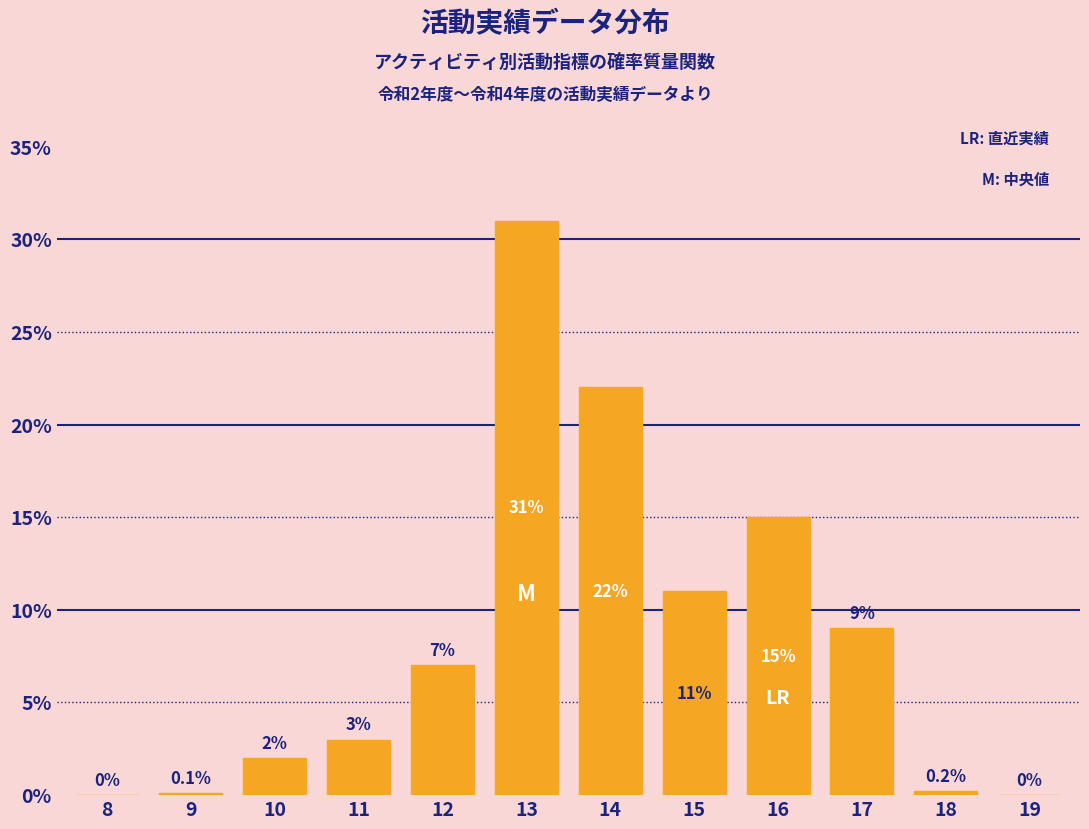

Reading right to left, extract all data points from this chart.

19=0.0	18=0.2	17=9.0	16=15.0	15=11.0	14=22.0	13=31.0	12=7.0	11=3.0	10=2.0	9=0.1	8=0.0